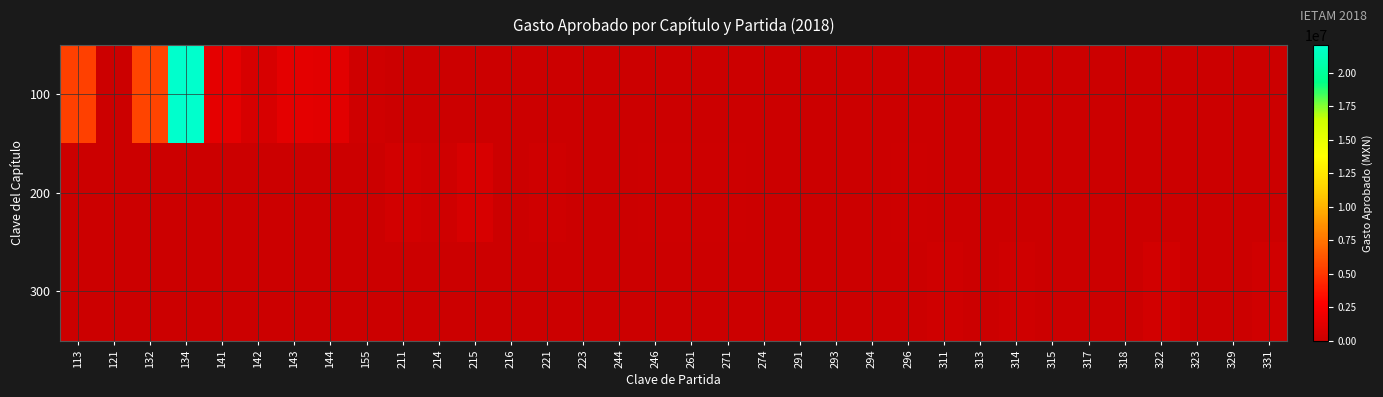

Reading left to right, transcribe all the data shown in this chart.

100: 113=5354625	121=47845	132=5576209	134=22048116	141=1442000	142=642000	143=1312000	144=1245000	155=200000	211=0	214=0	215=0	216=0	221=0	223=0	244=0	246=0	261=0	271=0	274=0	291=0	293=0	294=0	296=0	311=0	313=0	314=0	315=0	317=0	318=0	322=0	323=0	329=0	331=0
200: 113=0	121=0	132=0	134=0	141=0	142=0	143=0	144=0	155=0	211=400000	214=250000	215=677493	216=50000	221=250000	223=0	244=0	246=100000	261=90000	271=100000	274=0	291=0	293=0	294=0	296=150000	311=0	313=0	314=0	315=0	317=0	318=0	322=0	323=0	329=0	331=0
300: 113=0	121=0	132=0	134=0	141=0	142=0	143=0	144=0	155=0	211=0	214=0	215=0	216=0	221=0	223=0	244=0	246=0	261=0	271=0	274=0	291=0	293=0	294=0	296=0	311=200000	313=75000	314=200000	315=50000	317=50000	318=70000	322=400000	323=0	329=0	331=300000